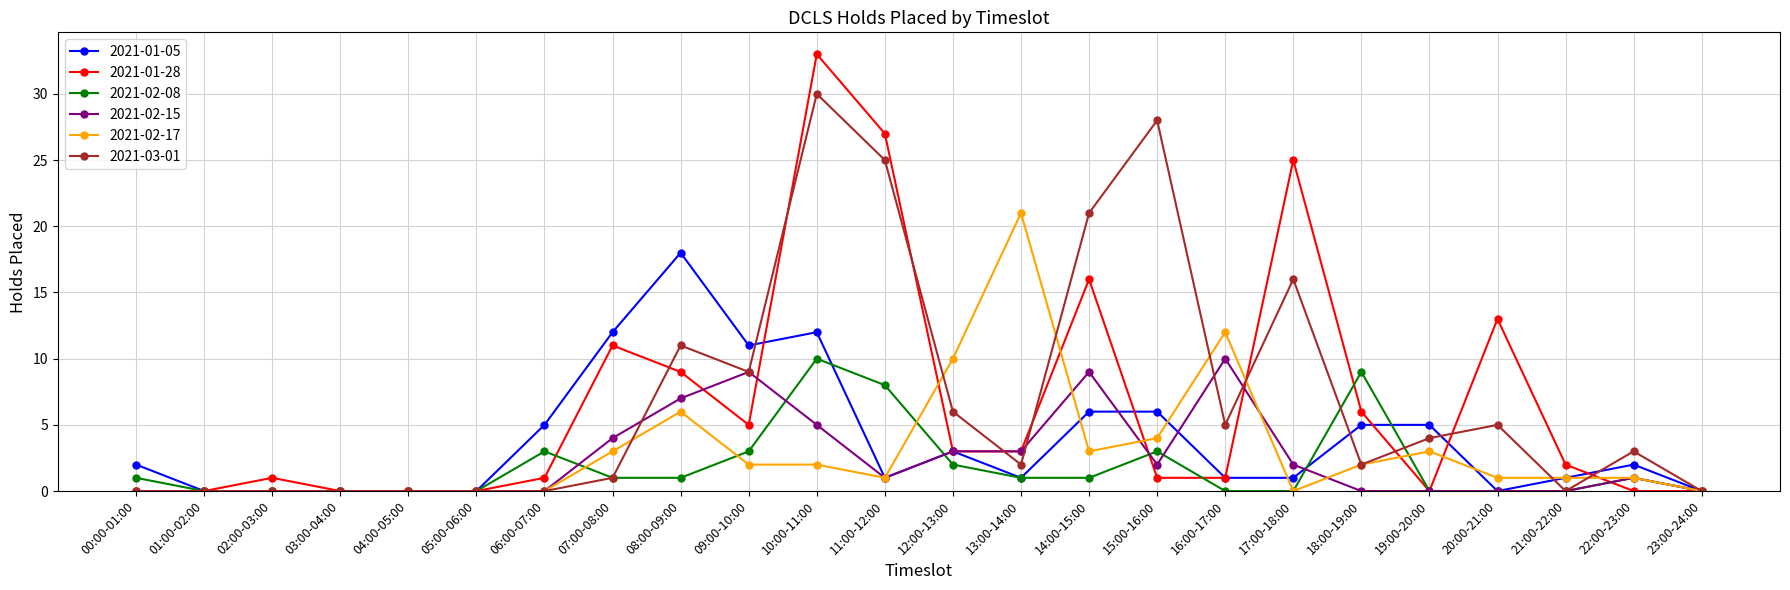

True or false: 2021-02-17 has a value of 1 at 21:00-22:00.

True